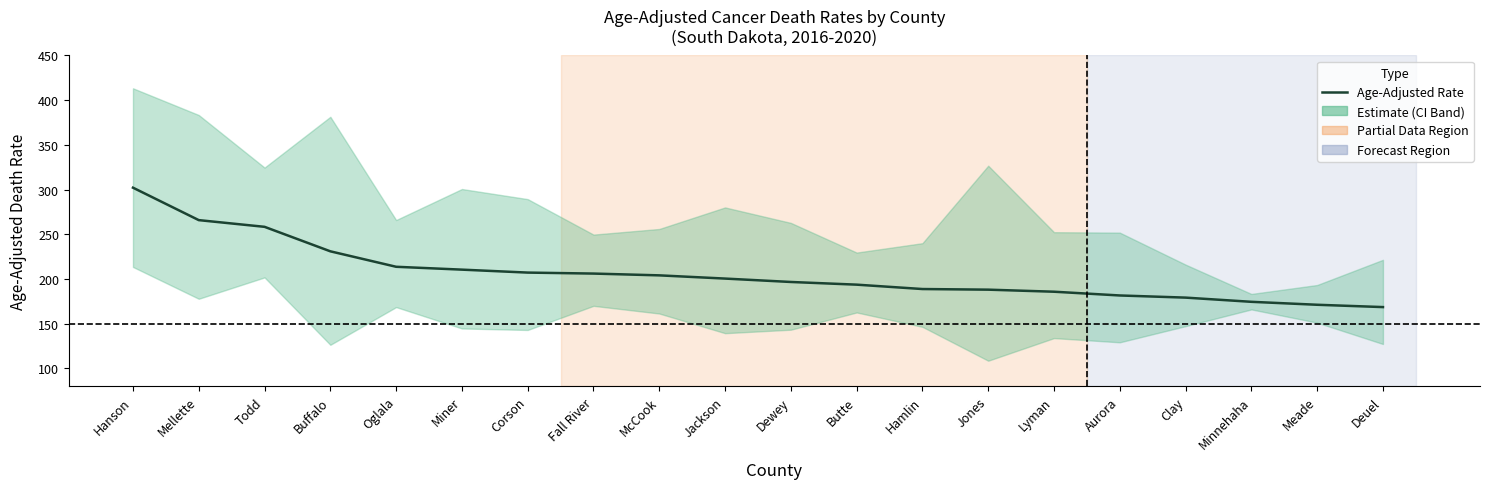

List the labels in order of value, smallest first.

Deuel, Meade, Minnehaha, Clay, Aurora, Lyman, Jones, Hamlin, Butte, Dewey, Jackson, McCook, Fall River, Corson, Miner, Oglala, Buffalo, Todd, Mellette, Hanson